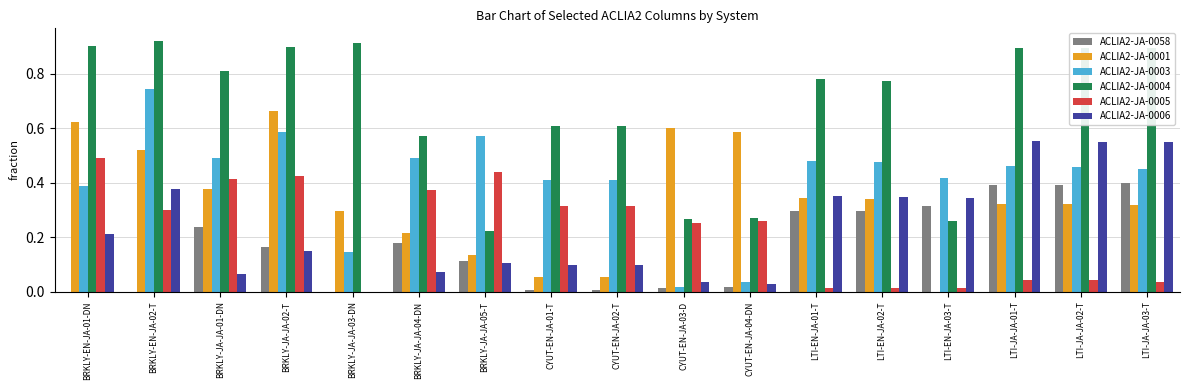

Which series has the largest total across all categories?

ACLIA2-JA-0004